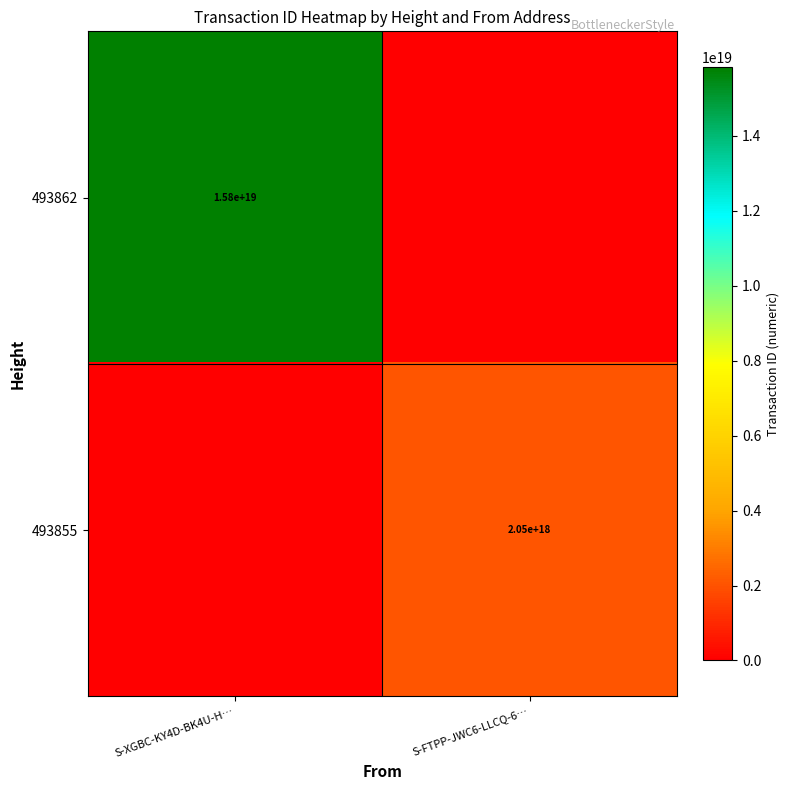

How many categories are shown in the chart?

2